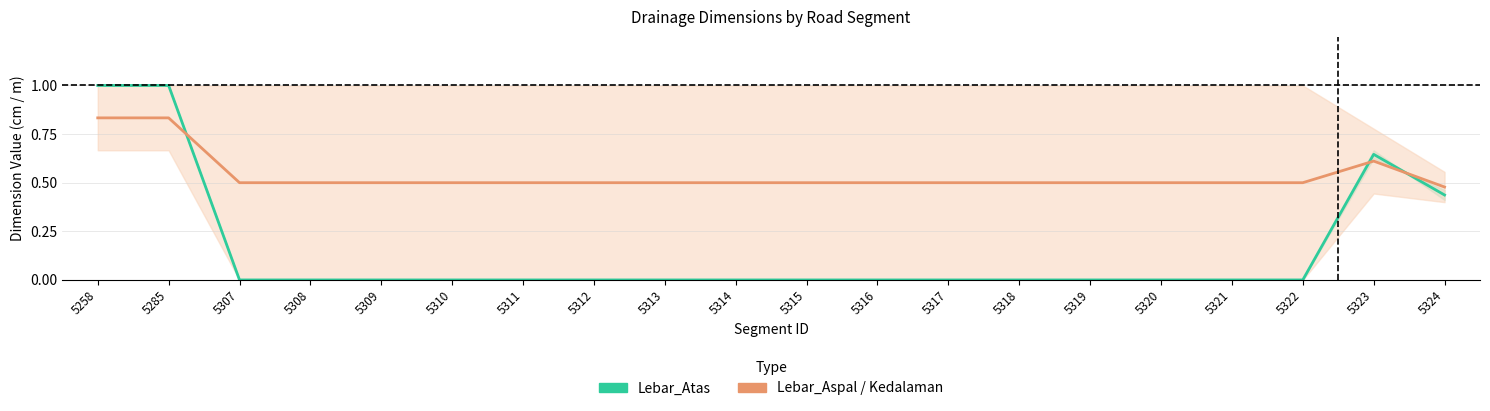

List the labels in order of Kedalaman value, smallest first.

5324, 5307, 5308, 5309, 5310, 5311, 5312, 5313, 5314, 5315, 5316, 5317, 5318, 5319, 5320, 5321, 5322, 5323, 5258, 5285